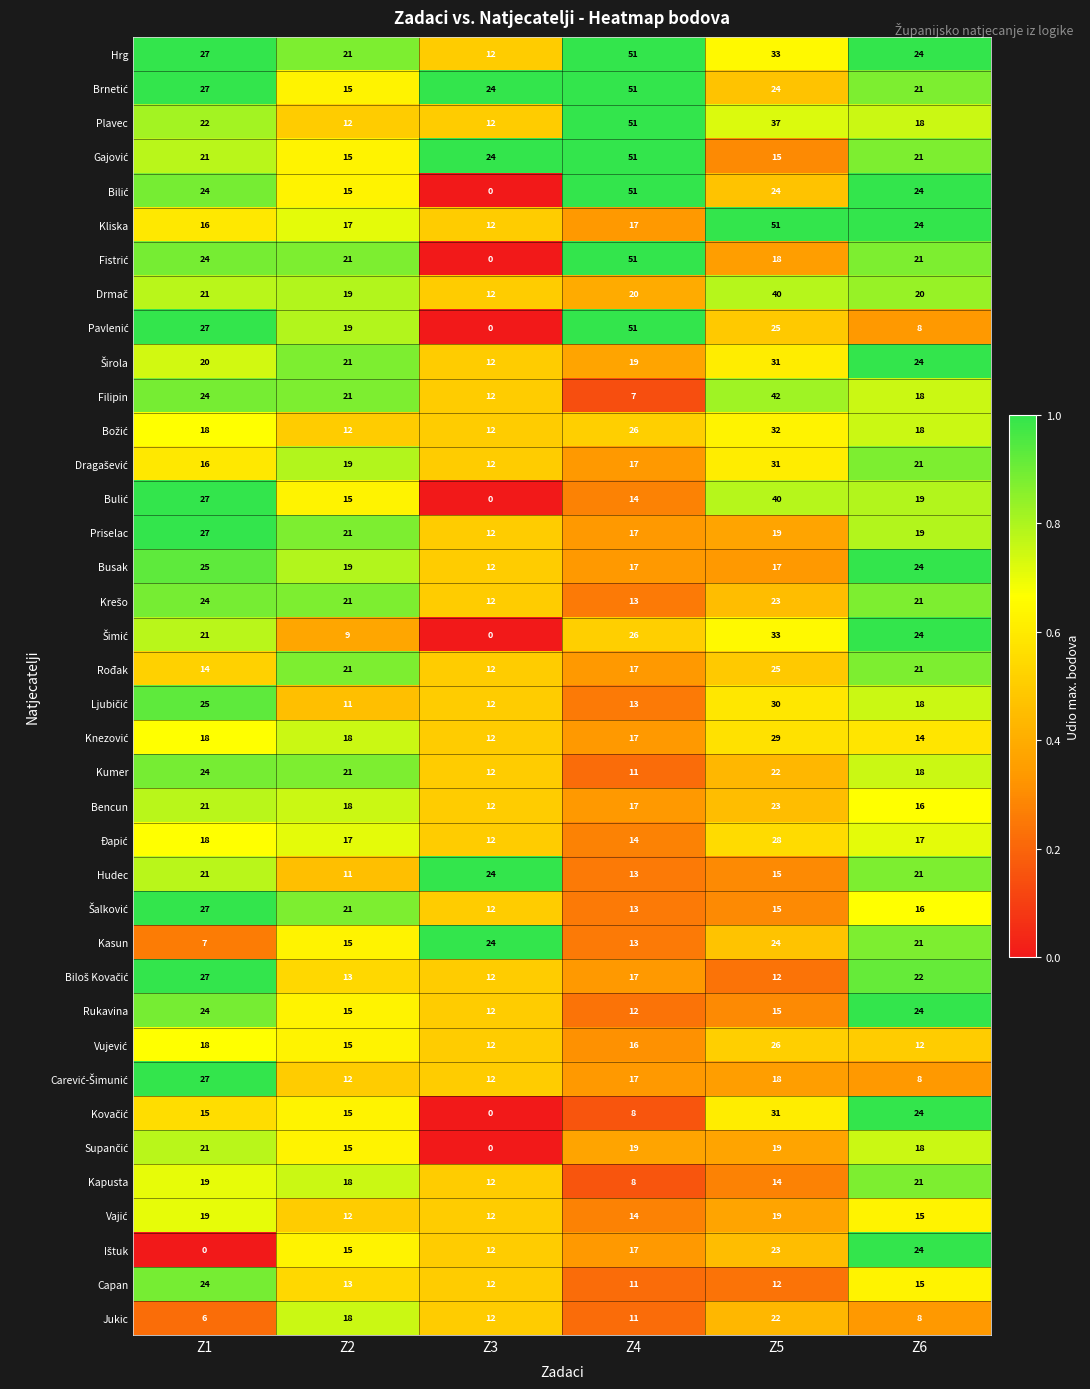

The value of Plavec at Z3 is 16. True or false?

False